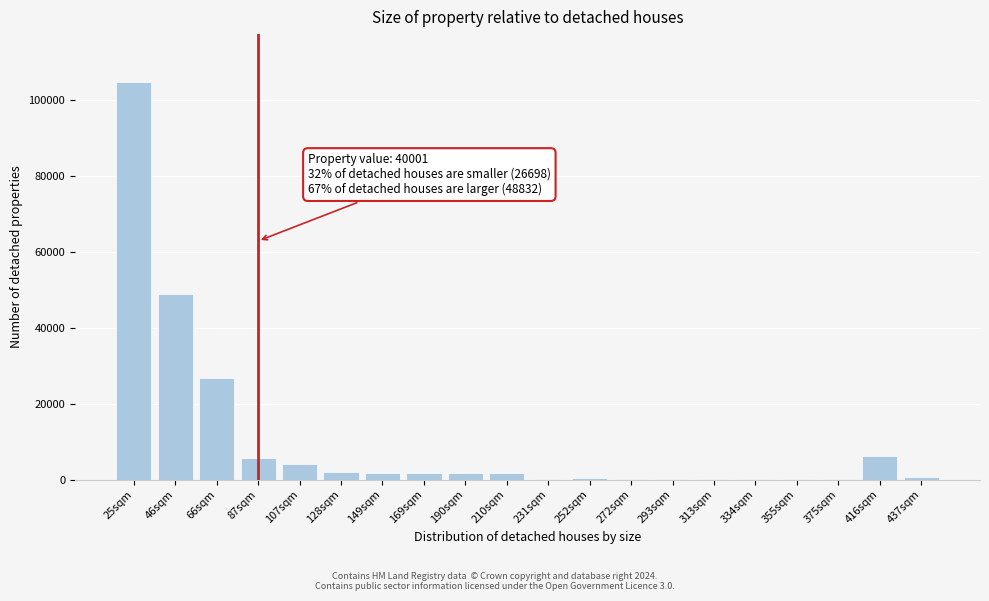

What is the sum of all values?

207864